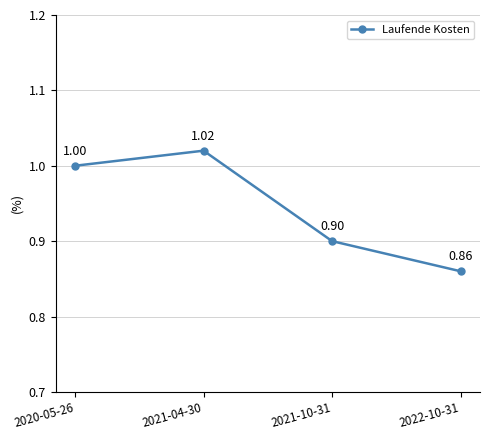

Which has a higher value, 2021-10-31 or 2021-04-30?

2021-04-30